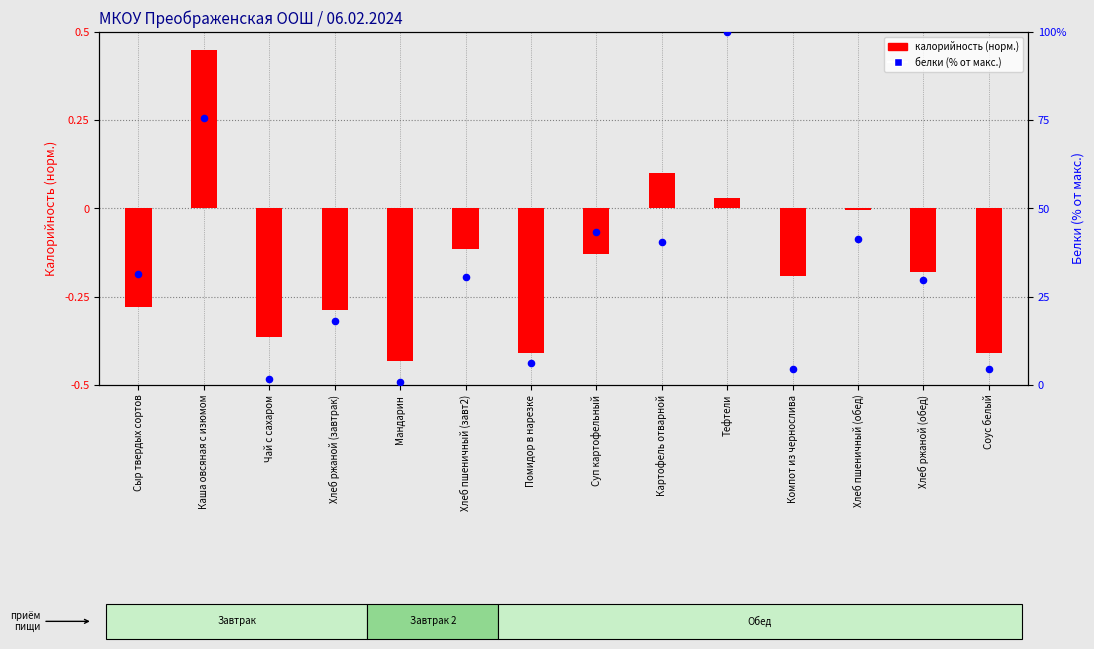

At how many categories does at least one series exceed 0?

14